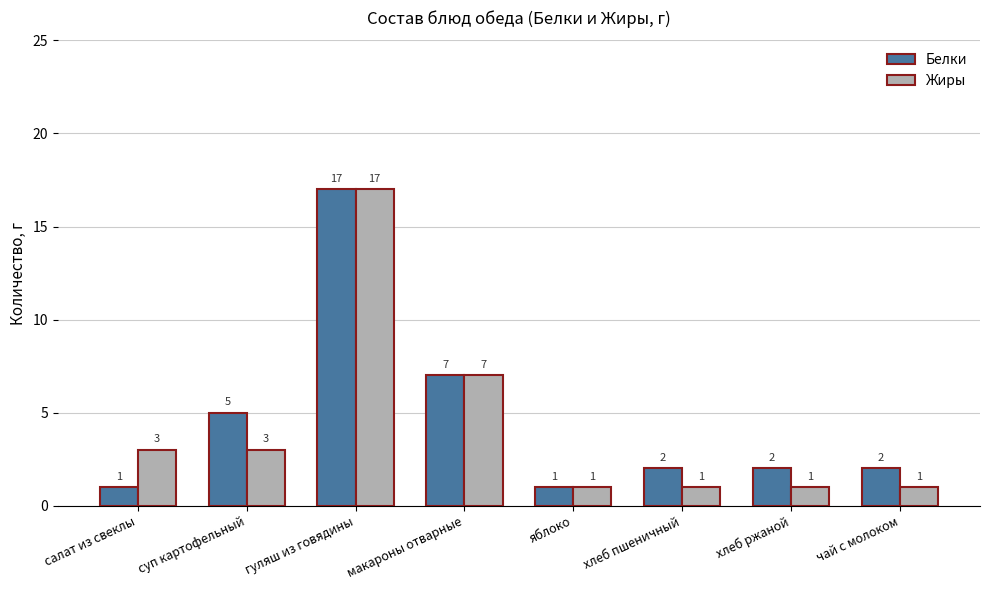

How many data points in Жиры are less than 3?

4